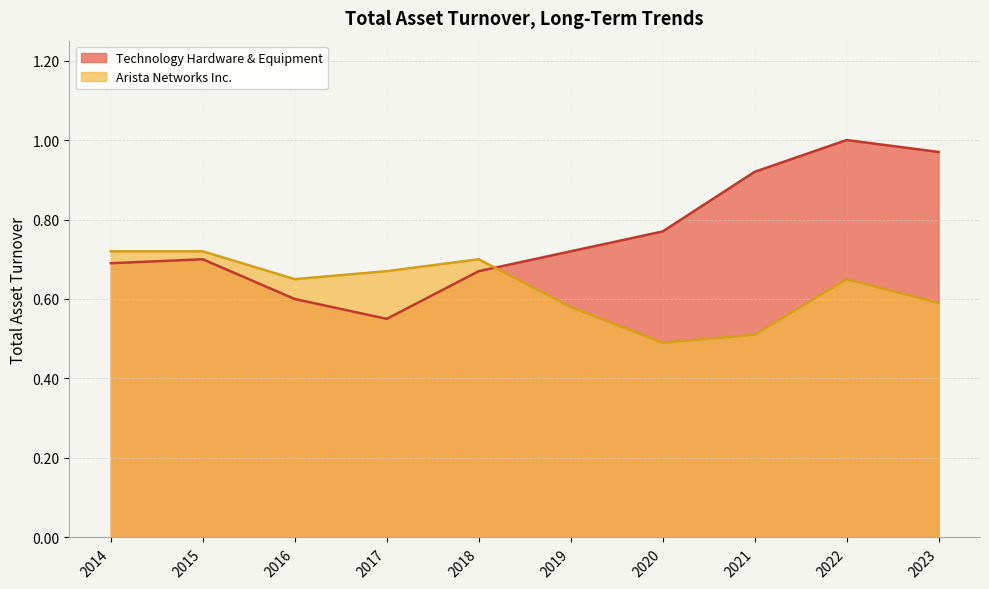

At 2018, list the series in order from largest to smallest.

Arista Networks Inc., Technology Hardware & Equipment